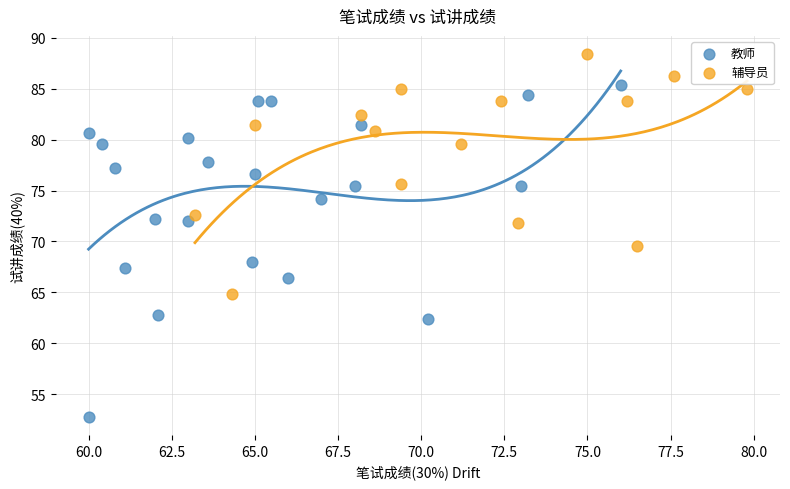

Which series contains the lowest Y value?

教师